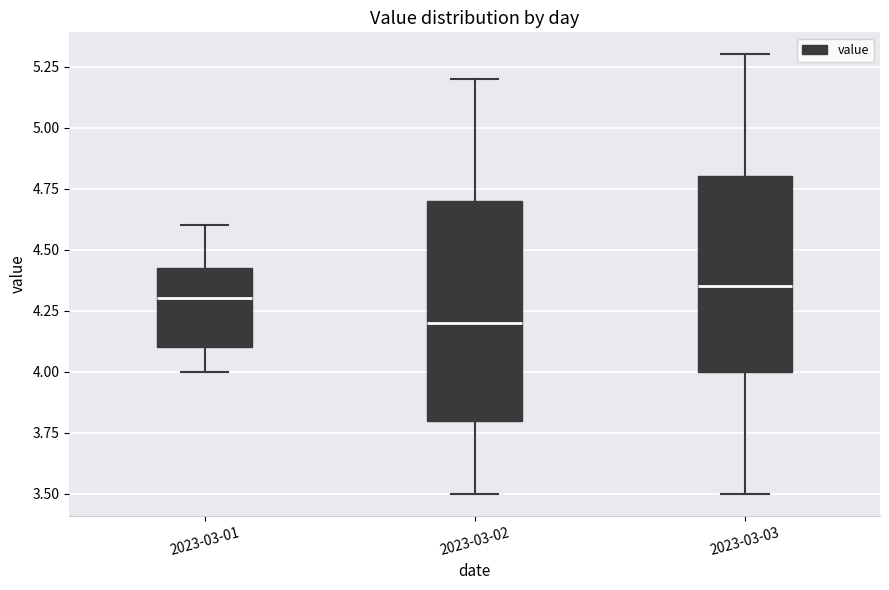

Where does the upper whisker of the box for 2023-03-01 end on the y-axis? The values are not printed on the chart, so give them approximately, as read against the axis.

4.60